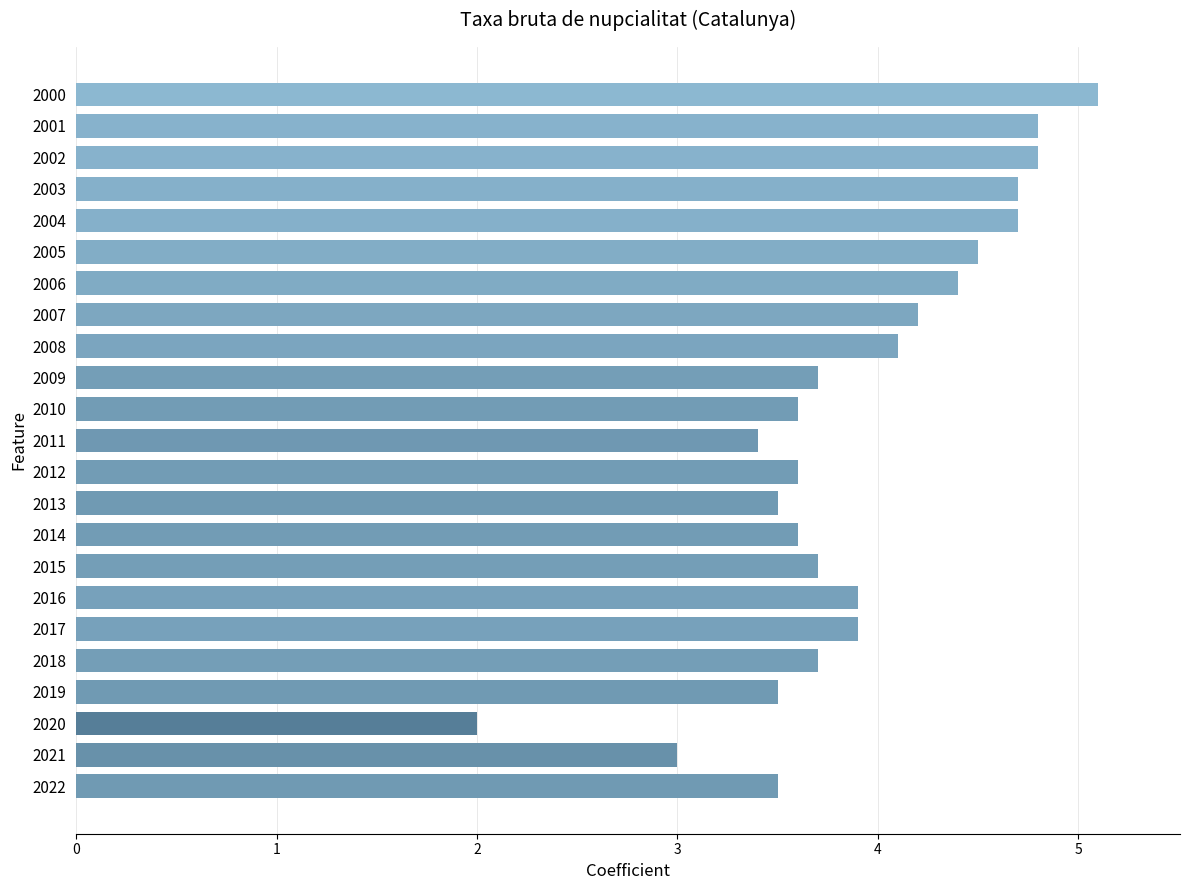

Between 2012 and 2003, which is larger?

2003